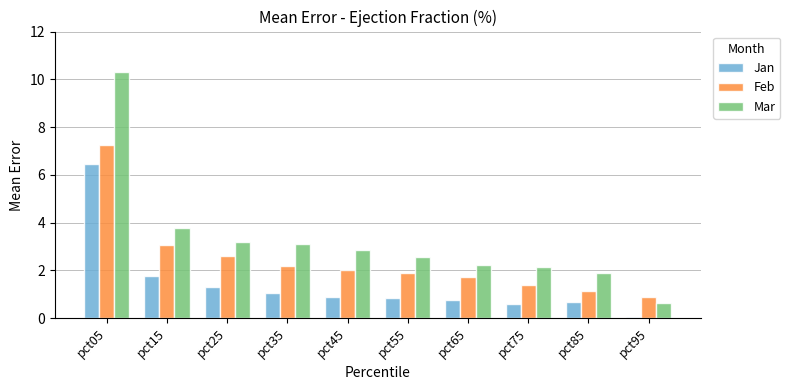

What is the sum of all Feb values?

24.2